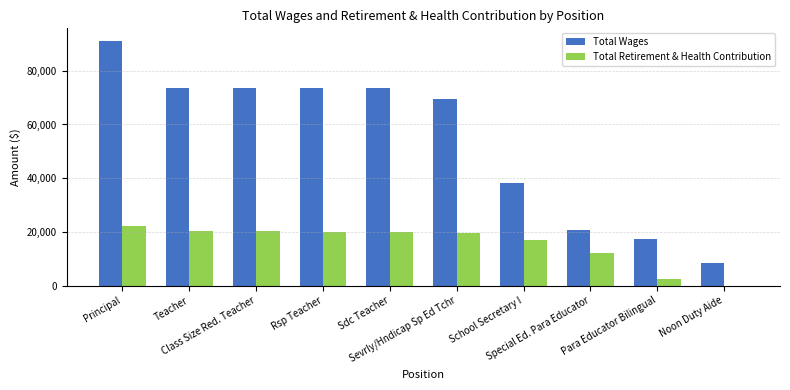

Which series has the largest total across all categories?

Total Wages